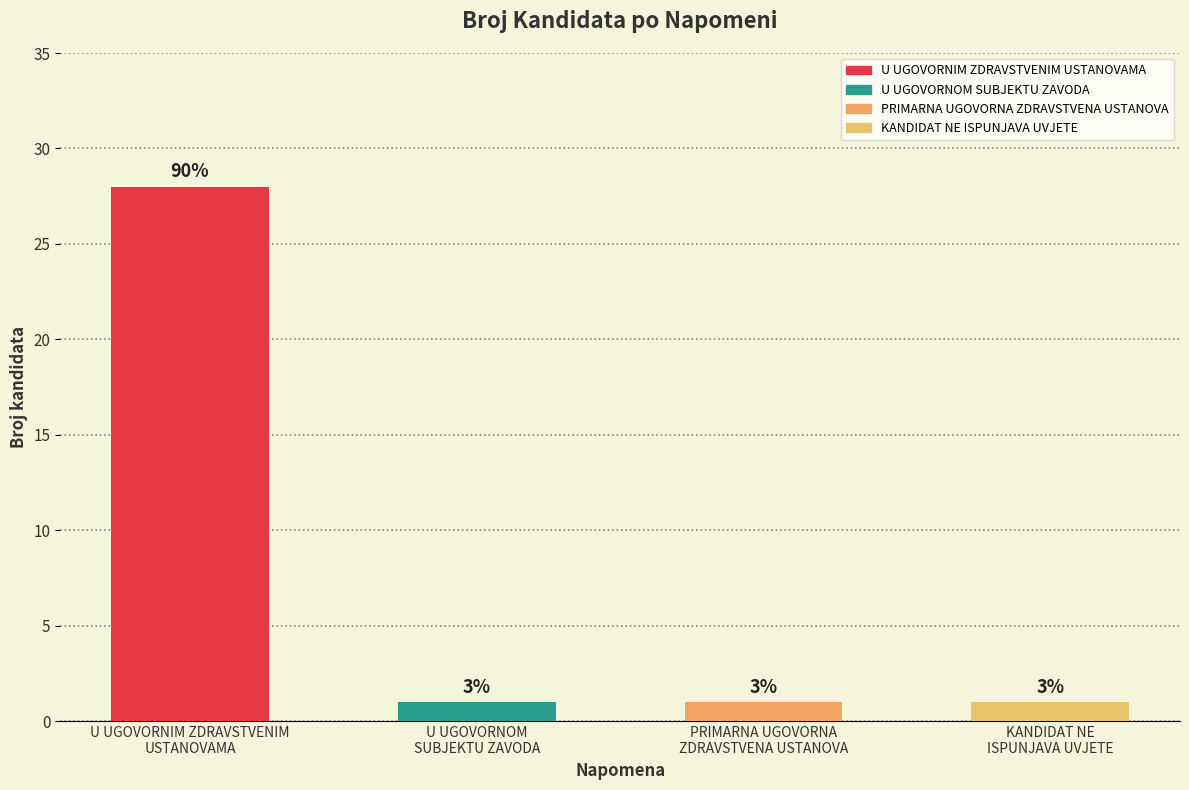

How many bars are there in total?

4